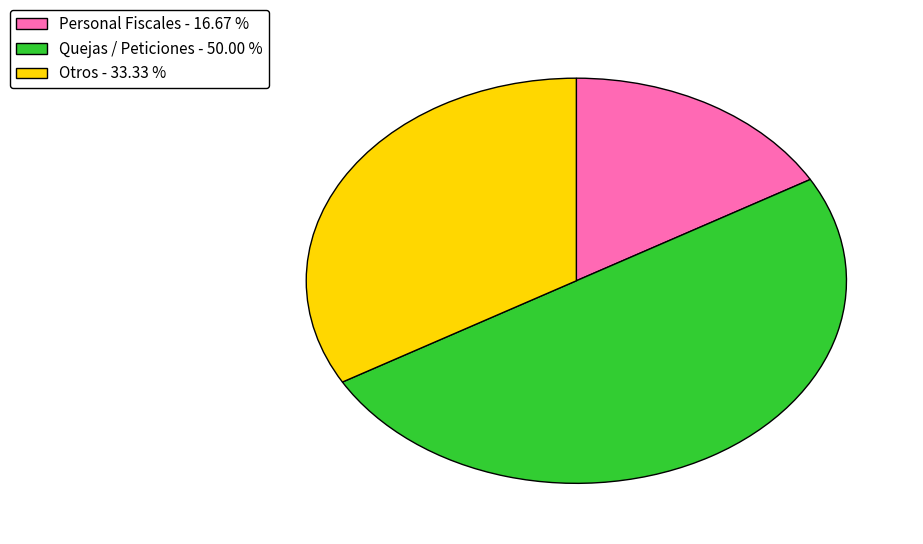

Which slice is the smallest?

Personal Fiscales